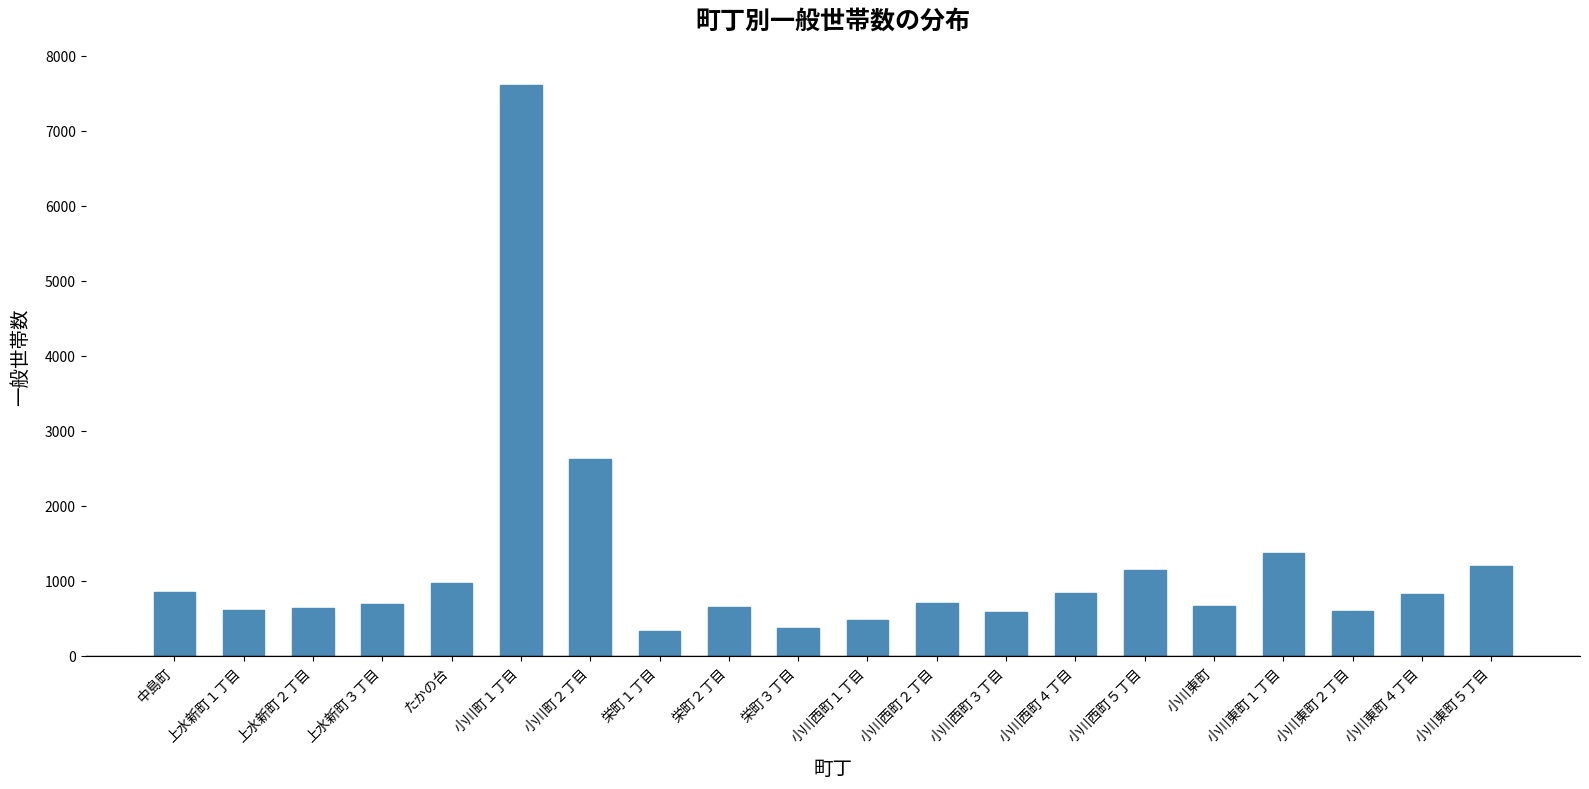

What is the ratio of the value at 小川東町５丁目 to the value at 小川町１丁目?

0.2